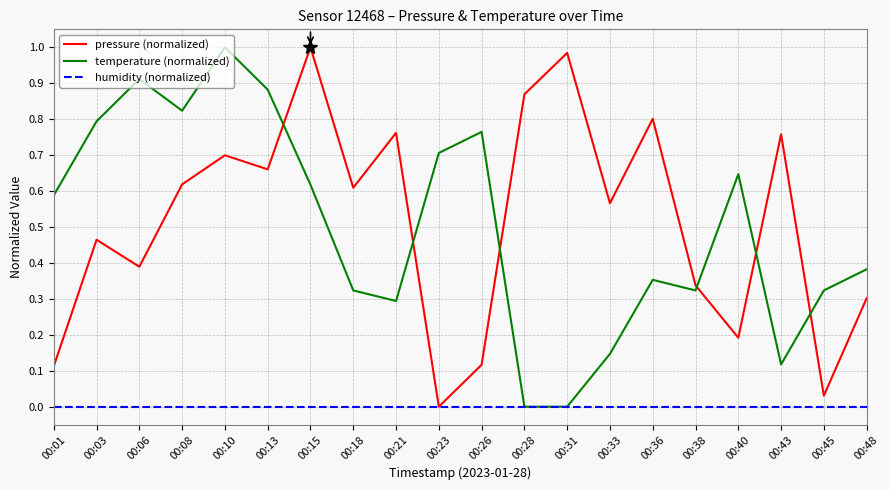

What is the sum of the pressure (normalized) values at 00:10 and 00:36?

1.5